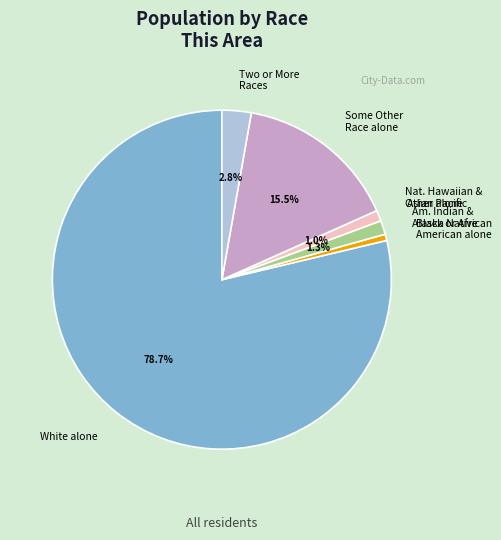

Does Some Other Race alone represent more than half of the total?

No